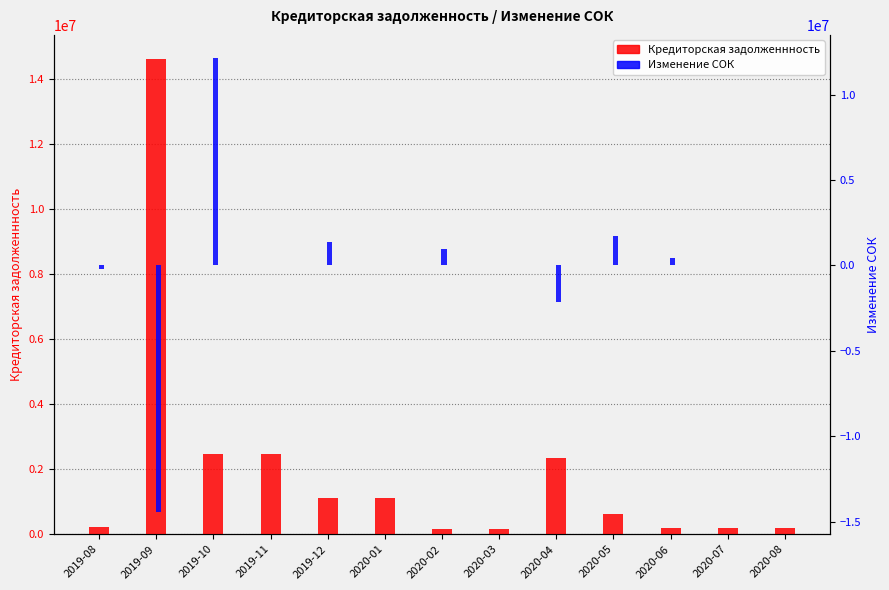

What is the difference between the Кредиторская задолженнность values at 2019-11 and 2020-08?

2273746.3